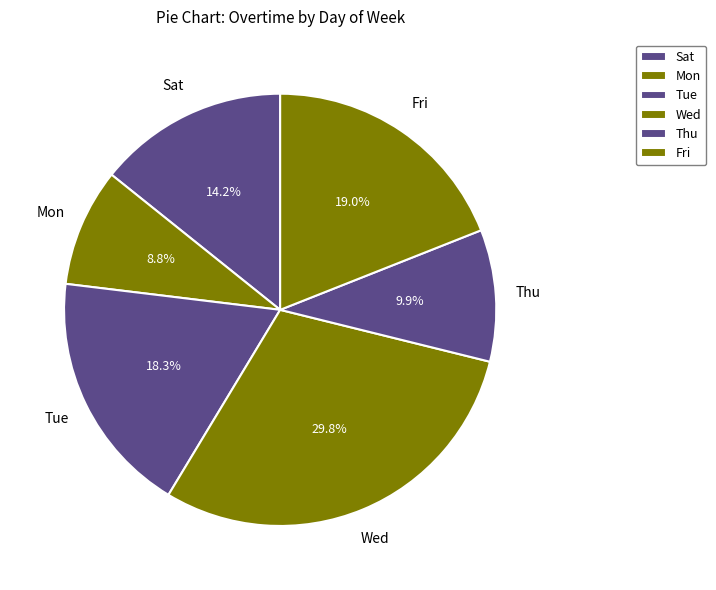

How many segments does this pie chart have?

6